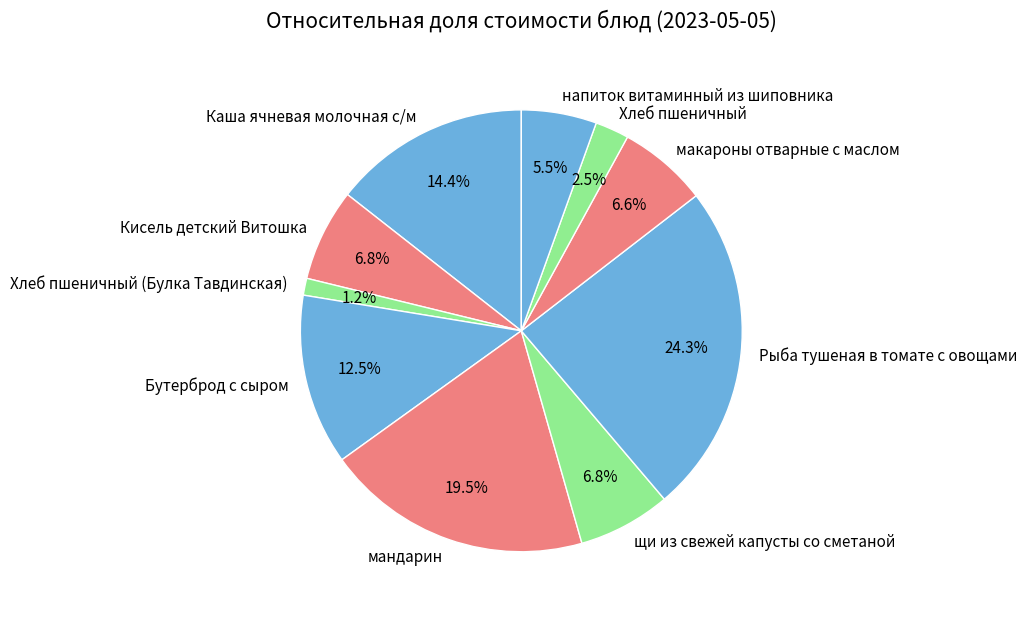

What percentage is NOT represented by Бутерброд с сыром?

87.5%